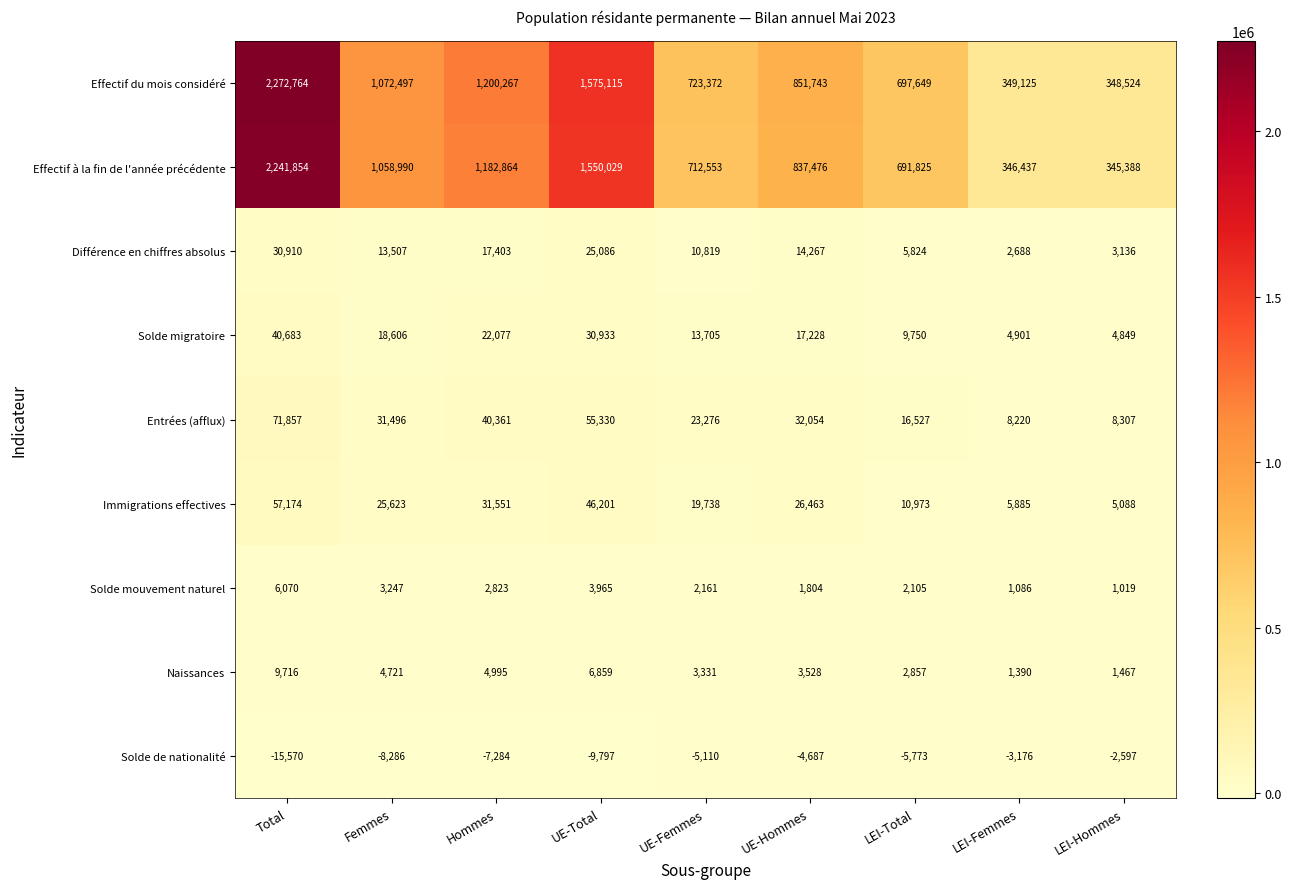

True or false: Immigrations effectives has a value of 33120 at UE-Femmes.

False